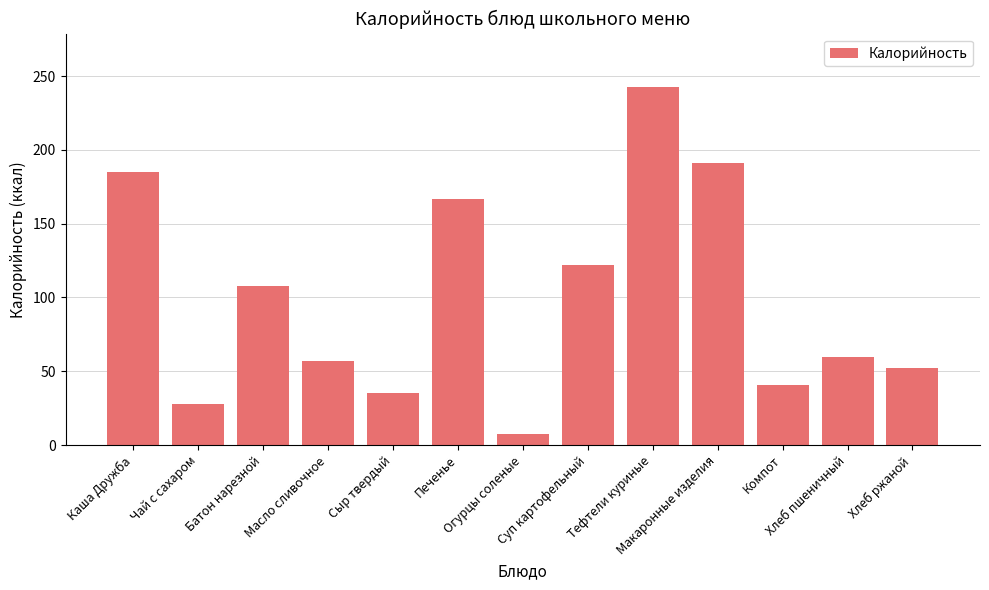

Read the value at Огурцы соленые.

7.8